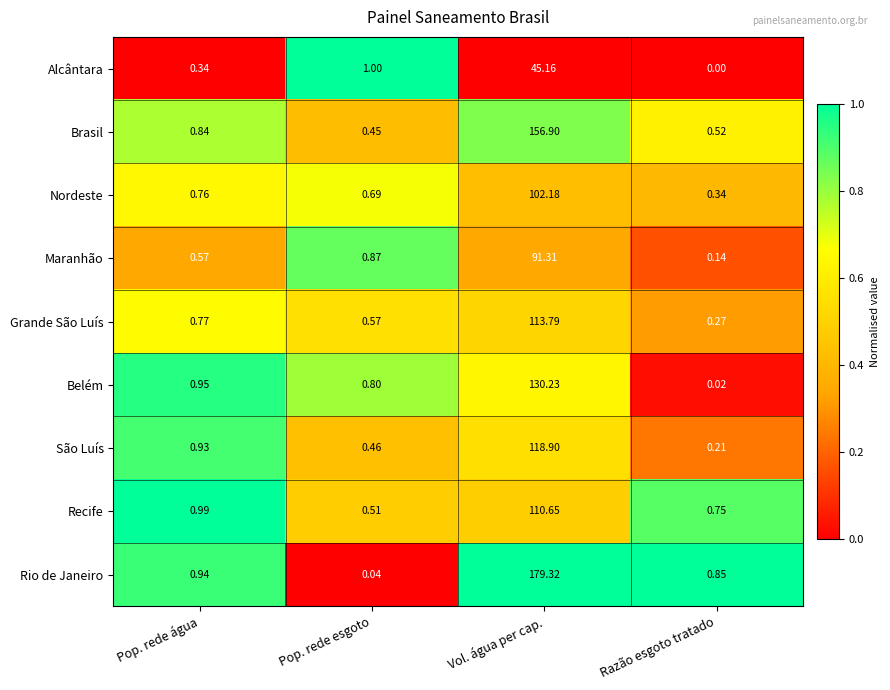

Which series has the largest range (max minus min)?

Rio de Janeiro